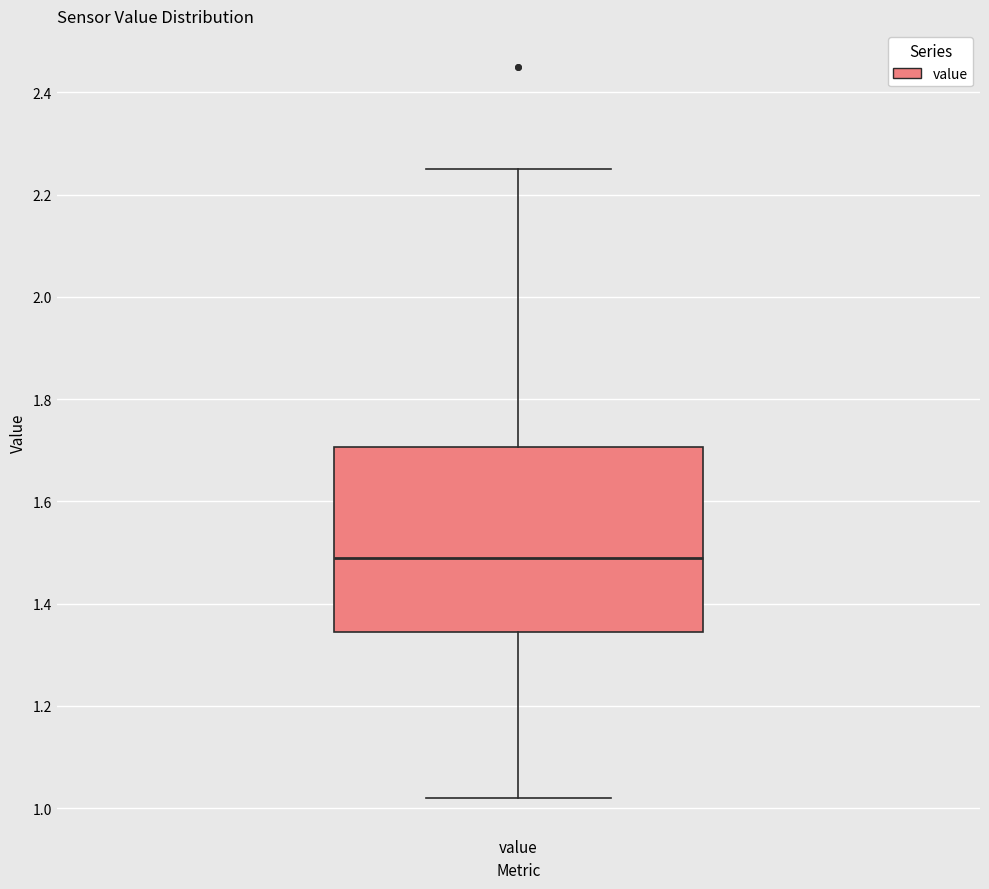

Transcribe this box plot: give where the median line is, the range the box spans, and where the two whiskers end, as read against the y-axis. The values are not printed on the chart, so give them approximately, as read against the axis.

median 1.50, box 1.34 to 1.70, whiskers 1.02 to 2.26